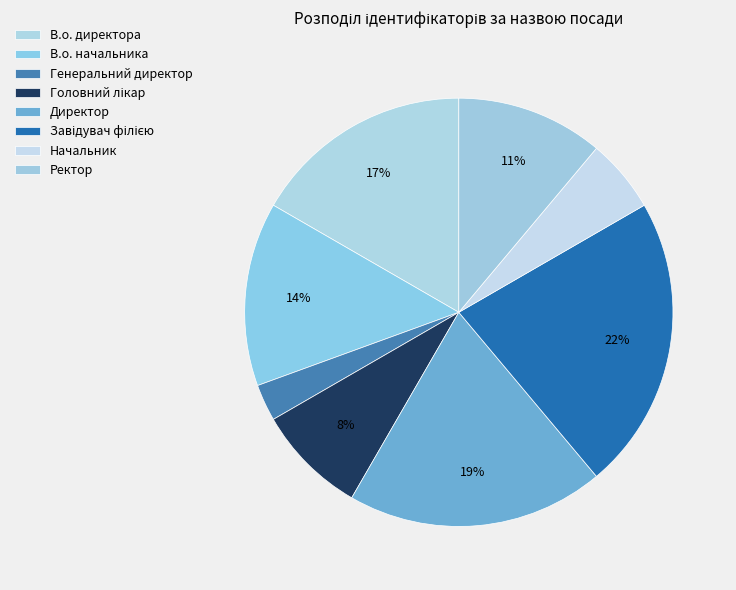

What is the smallest slice in the pie chart?

Генеральний директор